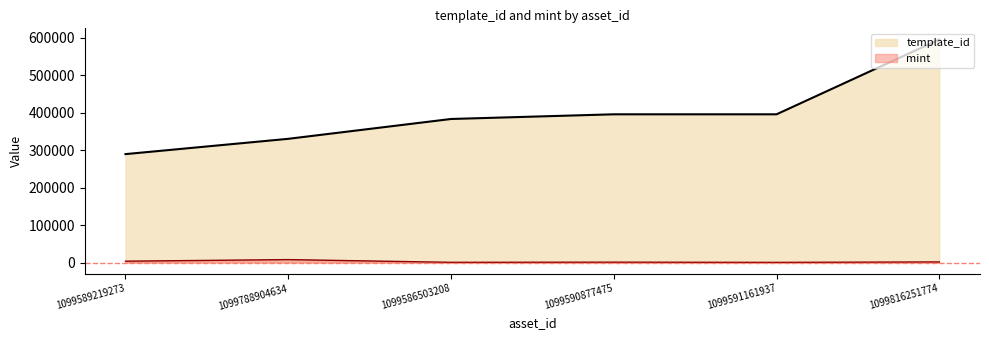

True or false: template_id has more than 1 interior local peaks.

False